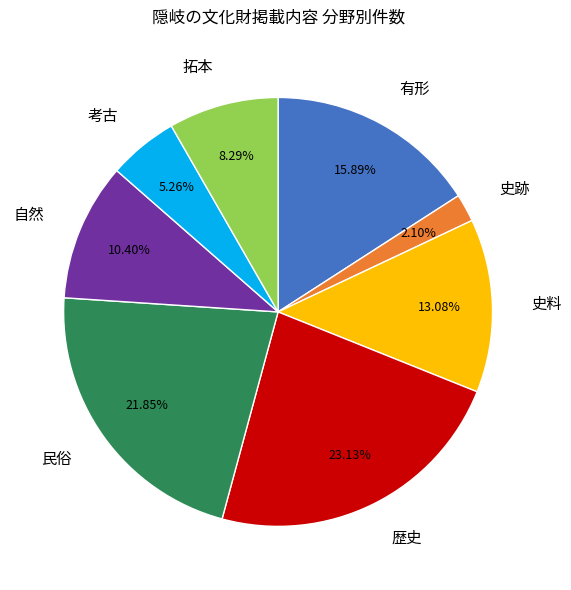

How many segments does this pie chart have?

8